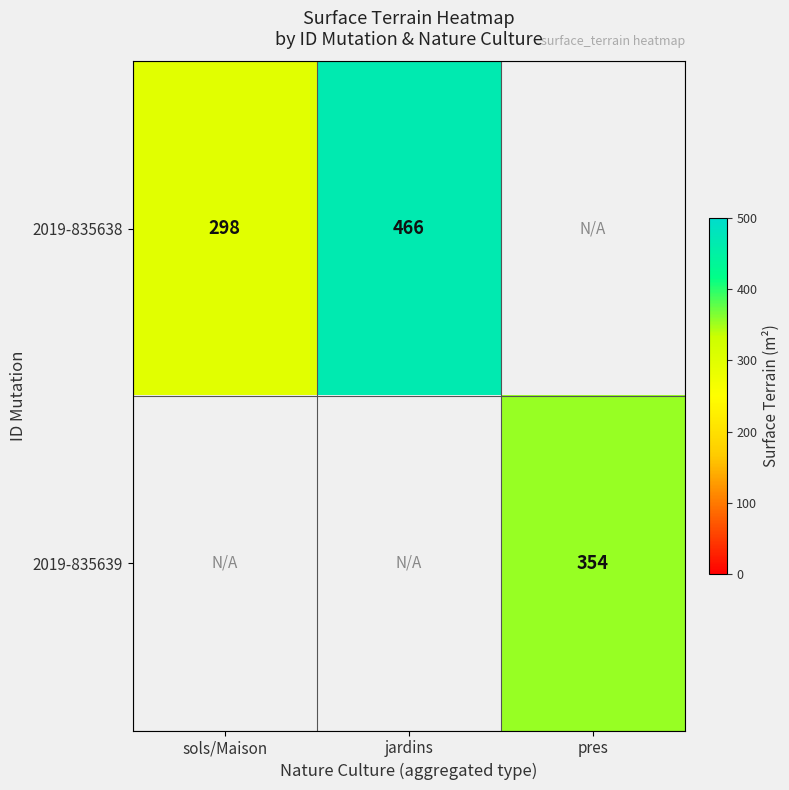

Is the value of 2019-835638 at sols/Maison greater than the value of 2019-835639 at pres?

No